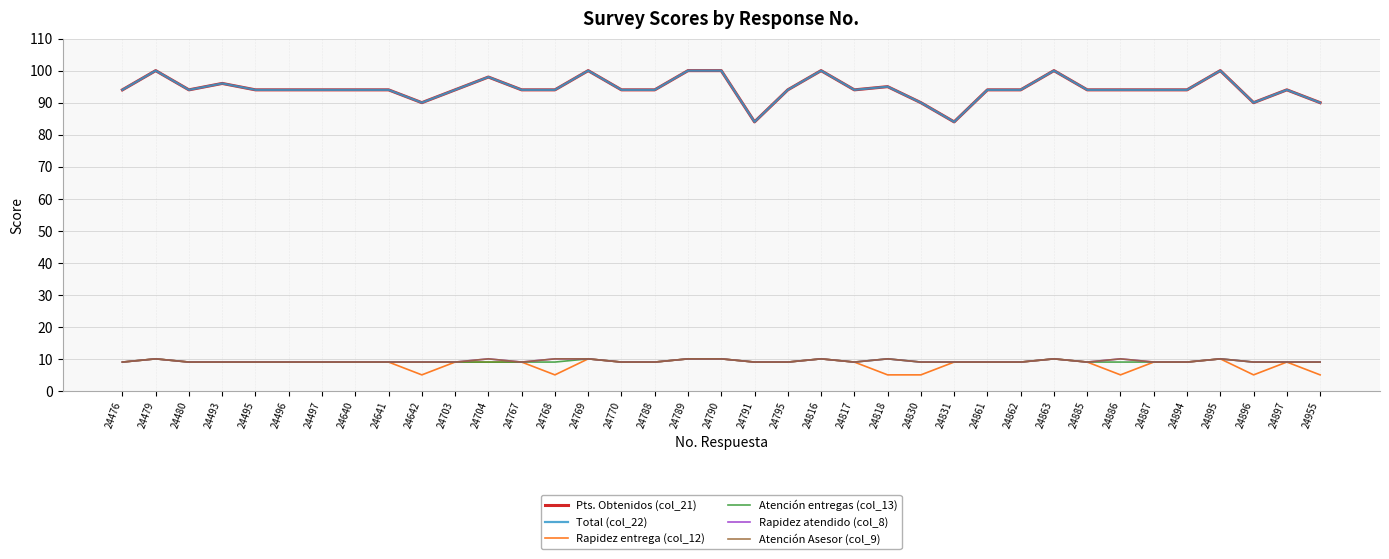

Reading right to left, what are all the values shown in this chart?

Pts. Obtenidos (col_21): 90	94	90	100	94	94	94	94	100	94	94	84	90	95	94	100	94	84	100	100	94	94	100	94	94	98	94	90	94	94	94	94	94	96	94	100	94
Total (col_22): 90	94	90	100	94	94	94	94	100	94	94	84	90	95	94	100	94	84	100	100	94	94	100	94	94	98	94	90	94	94	94	94	94	96	94	100	94
Rapidez entrega (col_12): 5	9	5	10	9	9	5	9	10	9	9	9	5	5	9	10	9	9	10	10	9	9	10	5	9	9	9	5	9	9	9	9	9	9	9	10	9
Atención entregas (col_13): 9	9	9	10	9	9	9	9	10	9	9	9	9	10	9	10	9	9	10	10	9	9	10	9	9	9	9	9	9	9	9	9	9	9	9	10	9
Rapidez atendido (col_8): 9	9	9	10	9	9	10	9	10	9	9	9	9	10	9	10	9	9	10	10	9	9	10	10	9	10	9	9	9	9	9	9	9	9	9	10	9
Atención Asesor (col_9): 9	9	9	10	9	9	10	9	10	9	9	9	9	10	9	10	9	9	10	10	9	9	10	10	9	10	9	9	9	9	9	9	9	9	9	10	9